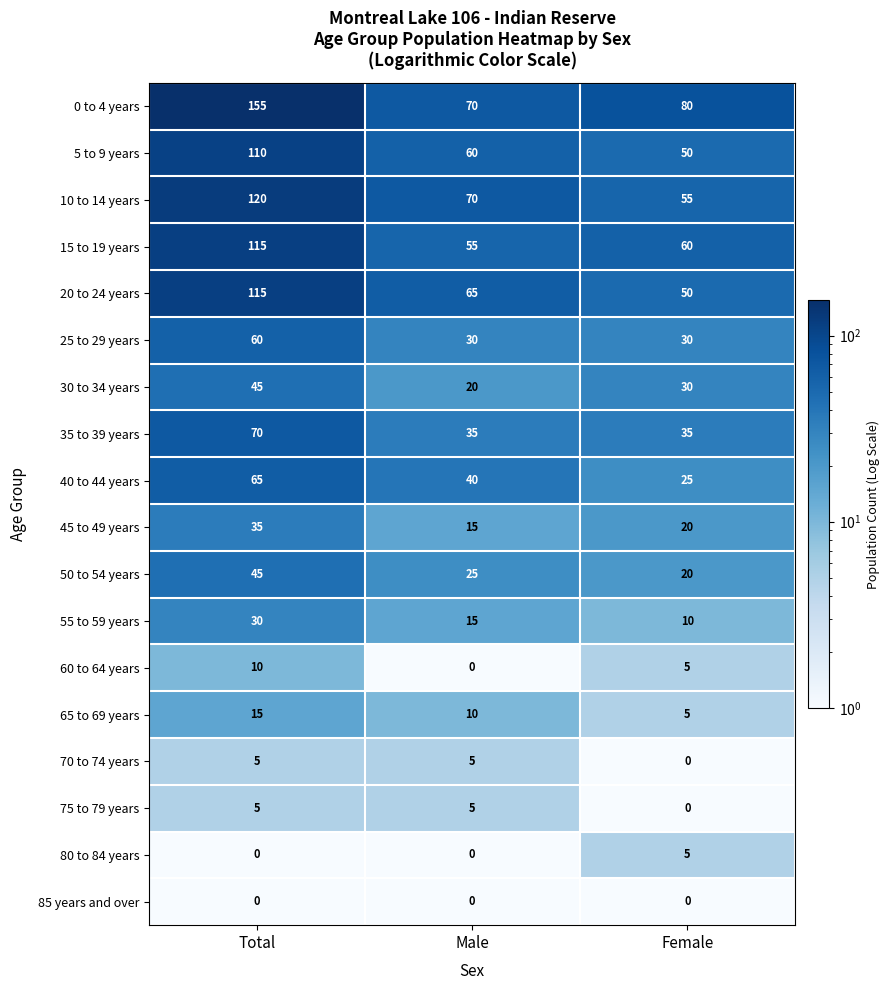

What is the sum of the 35 to 39 years values at Female and Total?

105